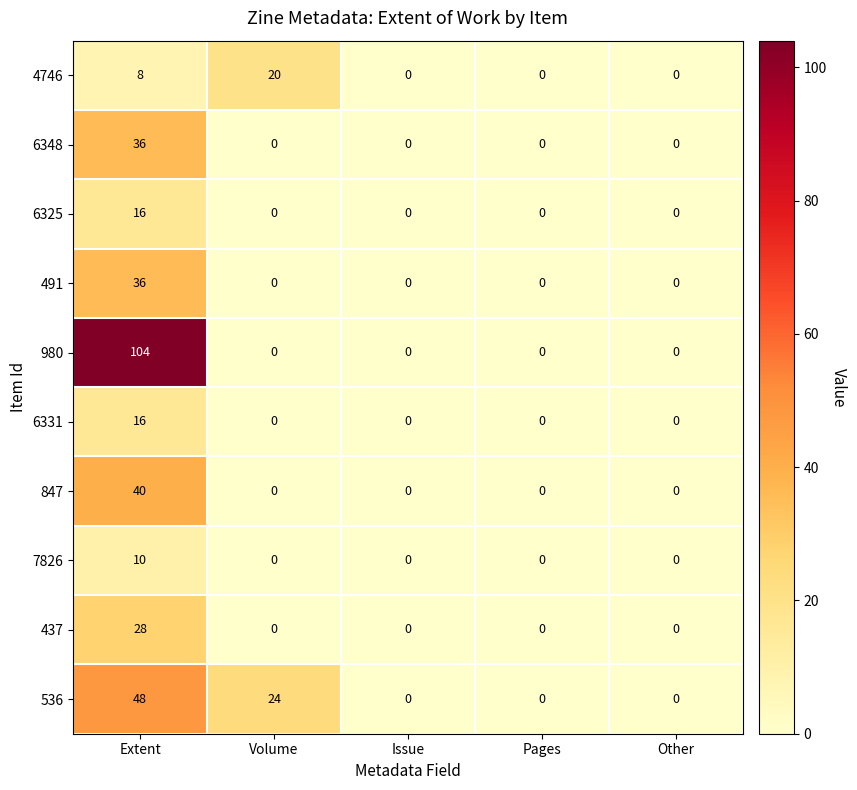

Where is 4746 nearest to the value 10?

Extent